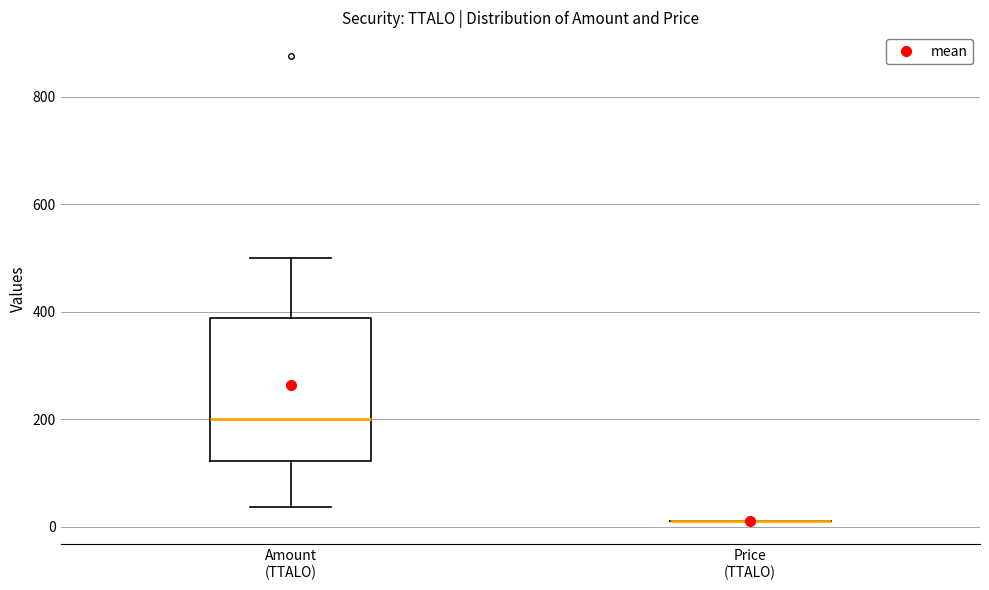

Reading left to right, read every box against the y-axis: the position of its median line, the range the box covers, and the ends of its whiskers. The values are not printed on the chart, so give them approximately, as read against the axis.

Amount (TTALO): median 200, box 120 to 380, whiskers 40 to 500
Price (TTALO): box collapsed to a line at 20, whiskers 20 to 20